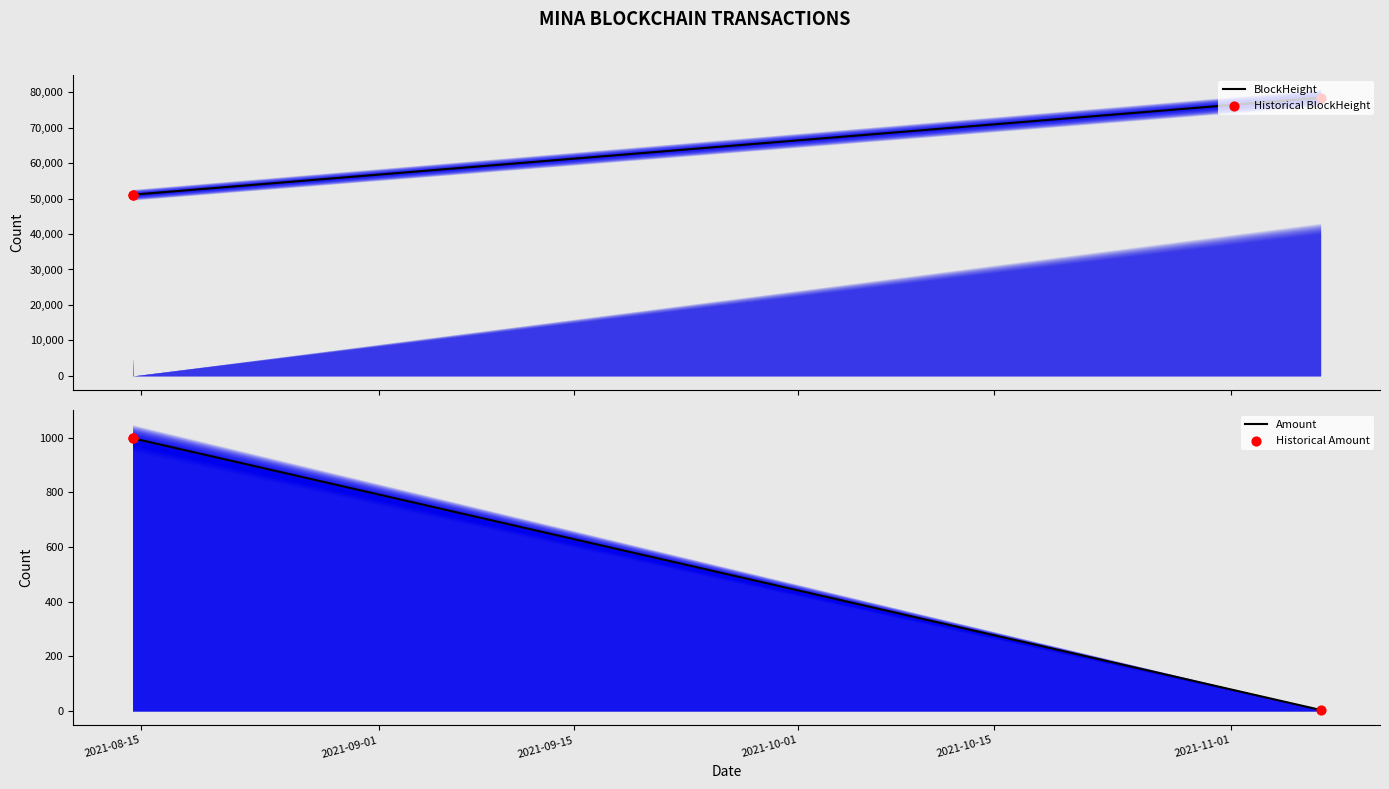

At how many categories does at least one series exceed 21040?

3